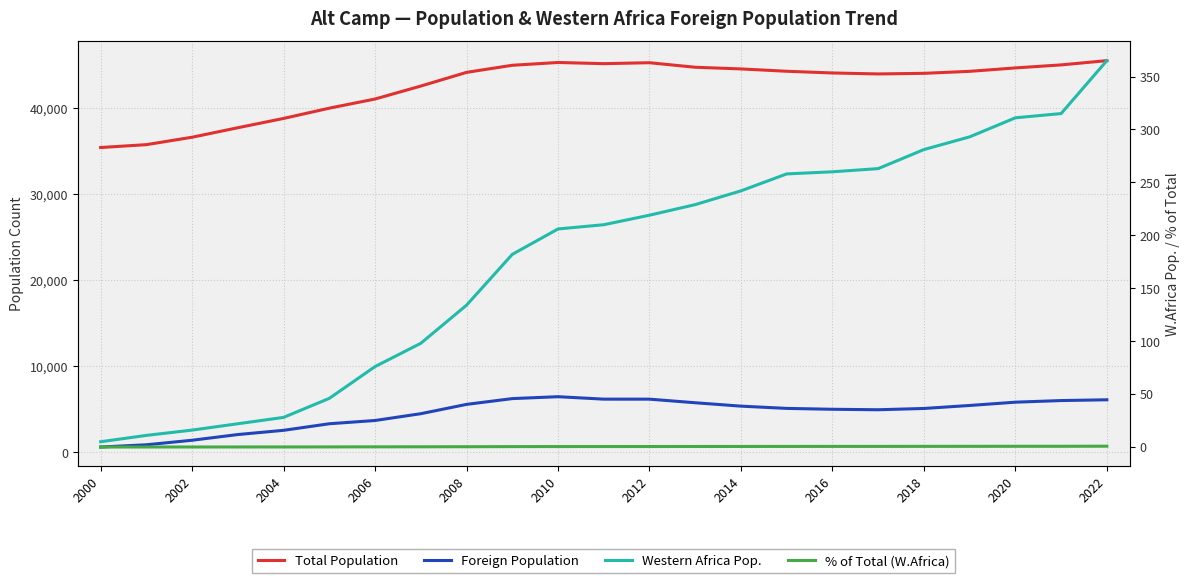

Is this an area chart (filled region under the line)?

No